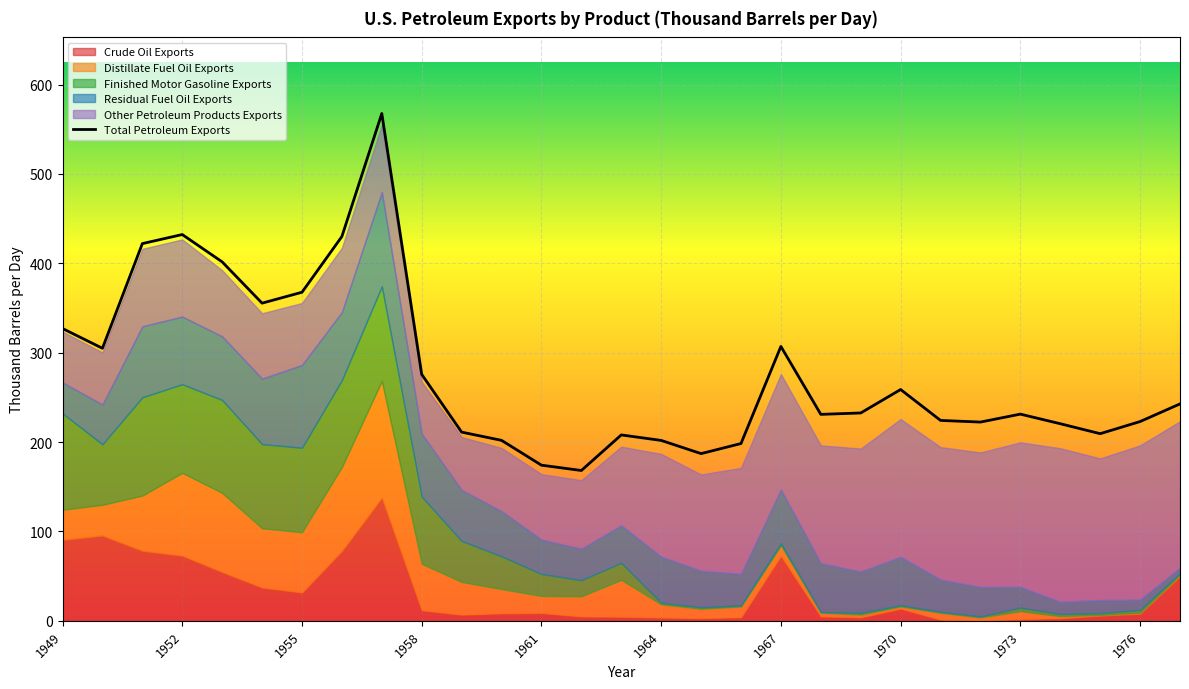

Reading left to right, extract all data points from this chart.

Crude Oil Exports: 1949=90.6	1950=95.4	1951=78.4	1952=72.9	1953=54.6	1954=37.3	1955=31.7	1956=78.2	1957=137.7	1958=11.9	1959=6.9	1960=8.4	1961=8.8	1962=4.9	1963=4.7	1964=3.7	1965=3.0	1966=4.0	1967=72.7	1968=4.9	1969=3.9	1970=13.7	1971=1.4	1972=0.5	1973=1.9	1974=2.9	1975=5.9	1976=8.0	1977=50.0
Distillate Fuel Oil Exports: 1949=33.7	1950=34.4	1951=61.8	1952=92.7	1953=88.6	1954=66.3	1955=67.4	1956=94.0	1957=130.8	1958=51.9	1959=36.6	1960=27.0	1961=19.0	1962=22.5	1963=41.1	1964=14.7	1965=10.5	1966=12.0	1967=11.7	1968=4.2	1969=3.1	1970=2.5	1971=7.6	1972=3.3	1973=8.9	1974=2.3	1975=0.7	1976=1.1	1977=1.4
Finished Motor Gasoline Exports: 1949=107.8	1950=67.7	1951=110.0	1952=99.1	1953=103.9	1954=94.2	1955=94.6	1956=97.2	1957=105.7	1958=75.1	1959=45.9	1960=36.8	1961=24.6	1962=18.1	1963=19.1	1964=1.9	1965=1.7	1966=1.2	1967=2.3	1968=0.7	1969=1.9	1970=1.3	1971=1.1	1972=1.2	1973=4.0	1974=2.4	1975=2.0	1976=3.1	1977=1.8
Residual Fuel Oil Exports: 1949=34.6	1950=44.5	1951=79.4	1952=75.7	1953=71.2	1954=73.3	1955=92.6	1956=76.2	1957=105.7	1958=70.5	1959=57.0	1960=50.5	1961=38.4	1962=35.2	1963=41.9	1964=51.6	1965=40.8	1966=35.3	1967=60.1	1968=54.7	1969=46.3	1970=54.2	1971=36.2	1972=33.0	1973=23.3	1974=13.6	1975=14.6	1976=11.5	1977=6.3
Other Petroleum Products Exports: 1949=56.8	1950=58.2	1951=86.7	1952=86.3	1953=74.0	1954=73.1	1955=69.3	1956=71.9	1957=75.0	1958=58.0	1959=59.2	1960=70.7	1961=73.3	1962=76.7	1963=88.1	1964=114.9	1965=107.7	1966=118.5	1967=129.3	1968=131.8	1969=137.5	1970=154.2	1971=148.0	1972=150.5	1973=161.6	1974=171.8	1975=158.4	1976=172.5	1977=163.8
Total Petroleum Exports: 1949=327.1	1950=304.9	1951=422.1	1952=432.2	1953=401.6	1954=355.4	1955=367.6	1956=430.0	1957=567.6	1958=275.7	1959=211.1	1960=201.9	1961=174.1	1962=168.2	1963=208.0	1964=201.9	1965=187.1	1966=198.4	1967=307.0	1968=231.0	1969=232.6	1970=258.8	1971=224.2	1972=222.4	1973=231.3	1974=220.5	1975=209.4	1976=222.9	1977=242.7